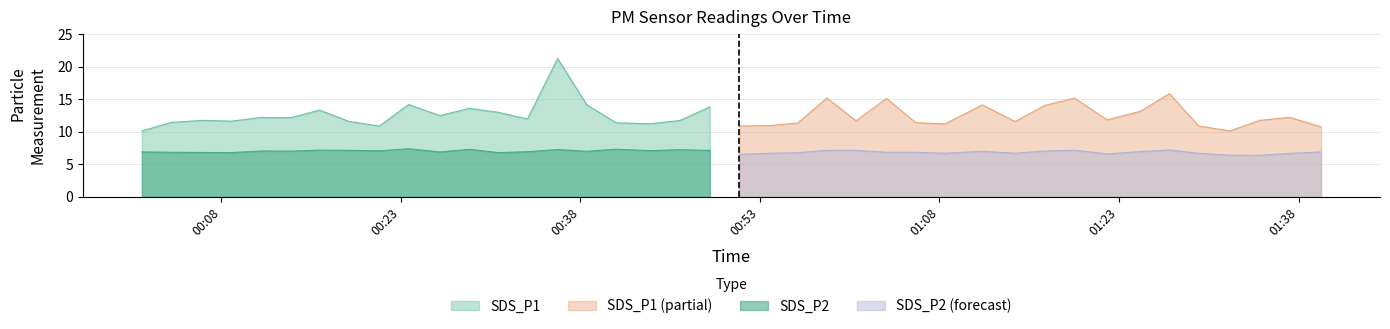

True or false: SDS_P2 and SDS_P1 intersect in this chart.

False